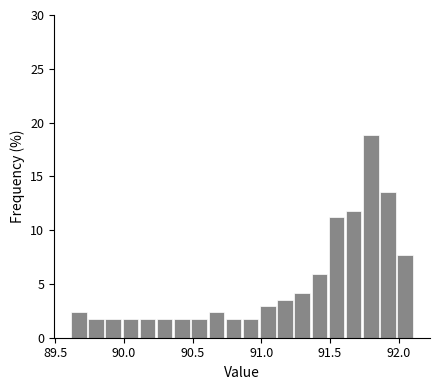

Read against the x-axis, roughly where is the centre of the tallest bar?

91.80